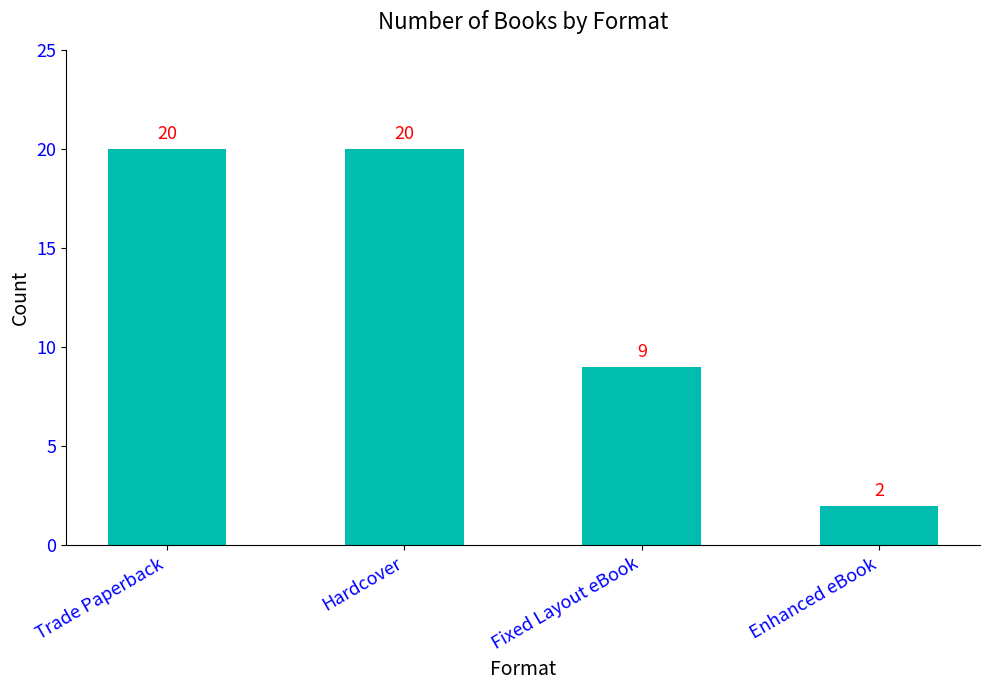

What is the minimum value shown in the chart?

2